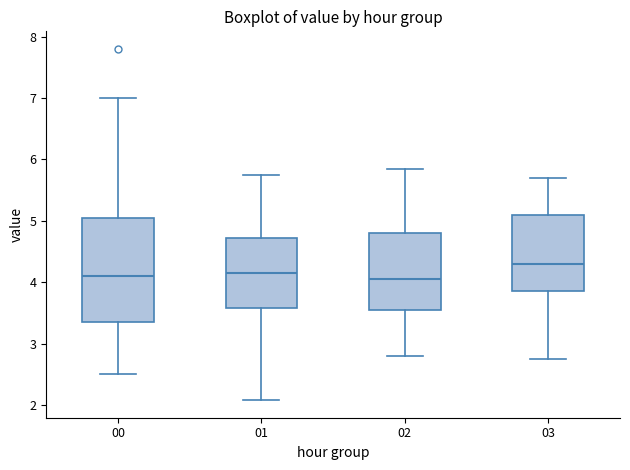

Which box is the tallest, from its lower edge to its upper edge?

00